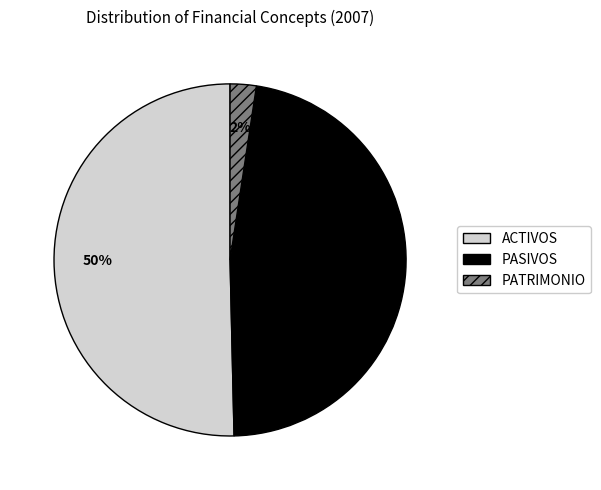

Combined, do PATRIMONIO and ACTIVOS account for over 50%?

Yes